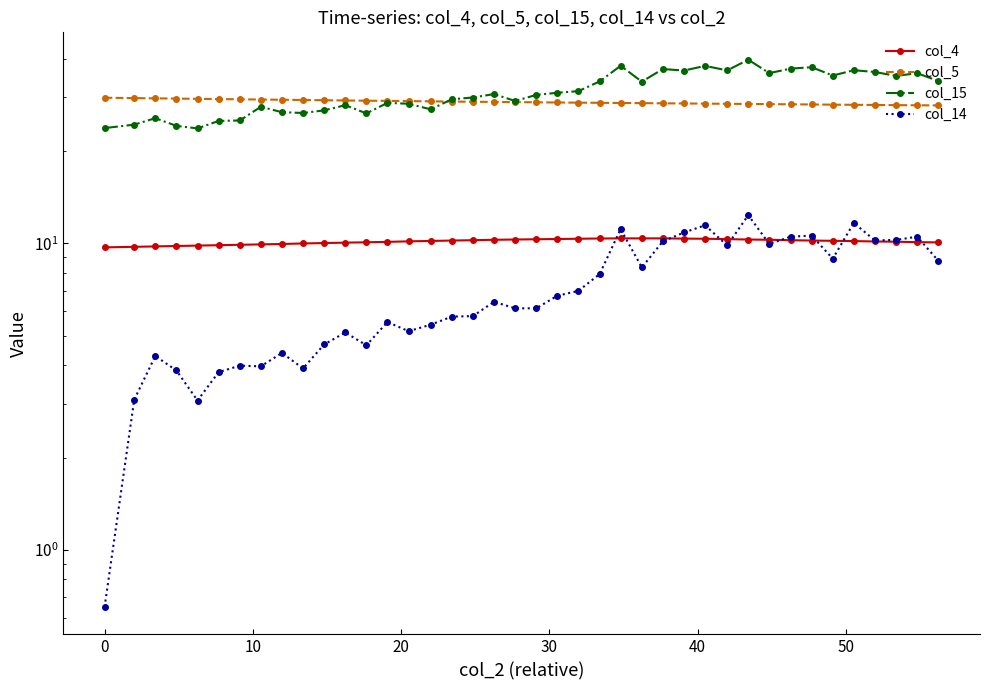

Which series has the largest range (max minus min)?

col_15